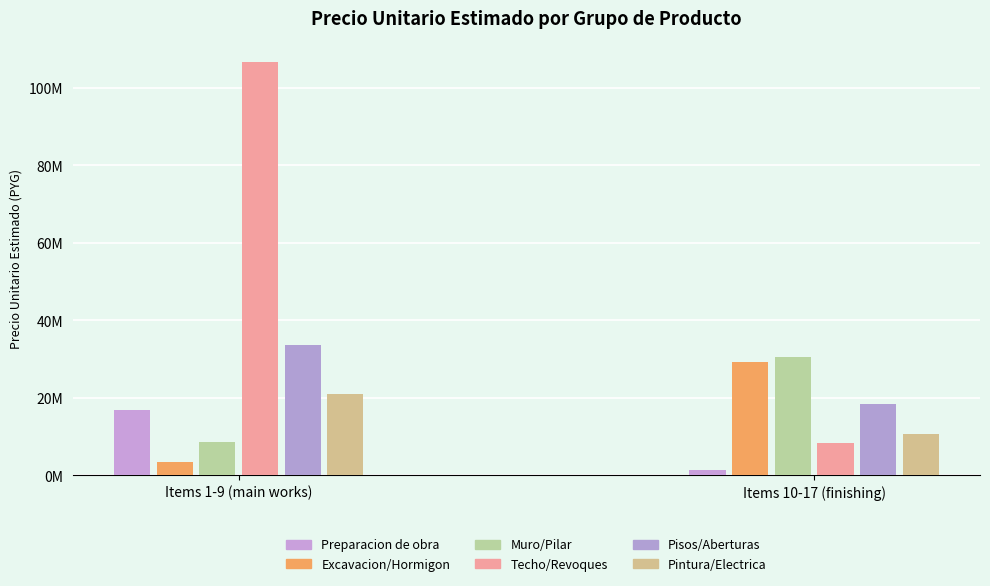

Does the chart contain any negative values?

No